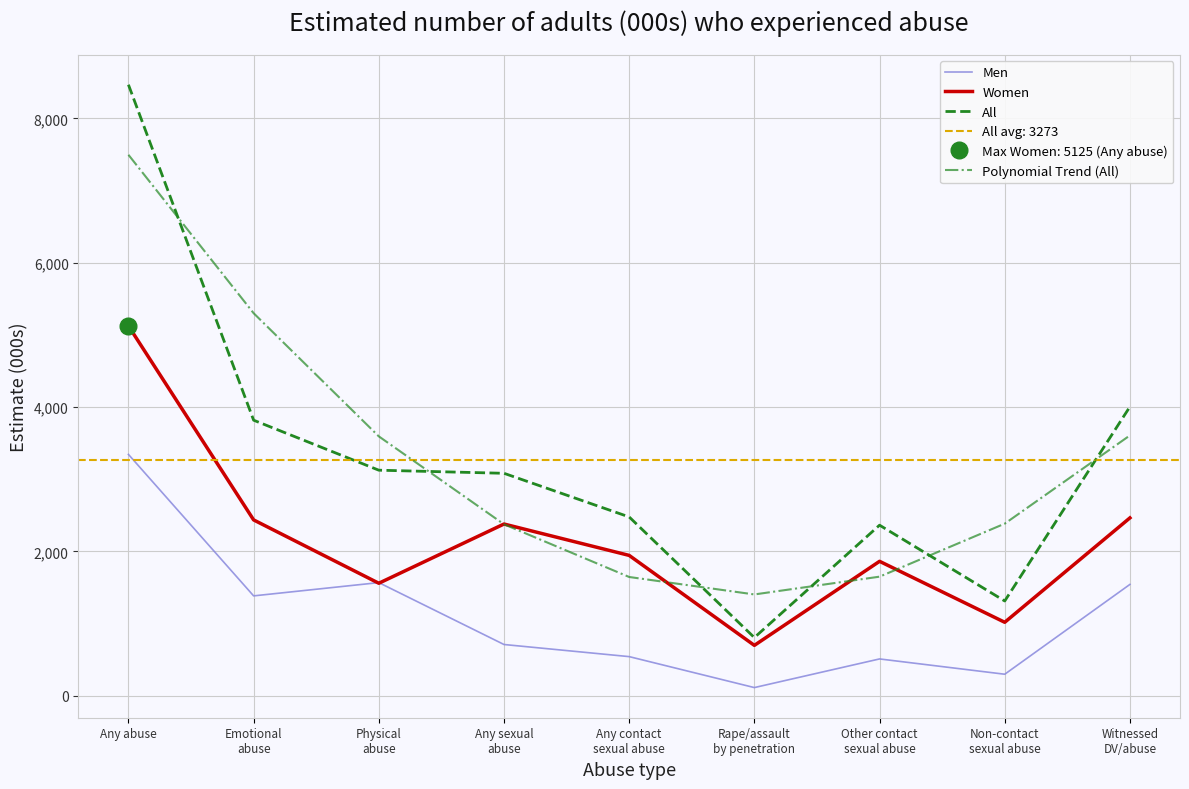

Count the number of data series in this chart.

4